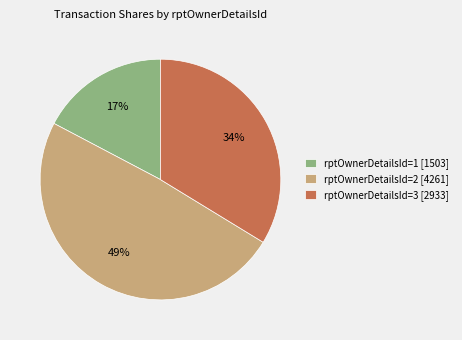

How many slices are in this pie chart?

3